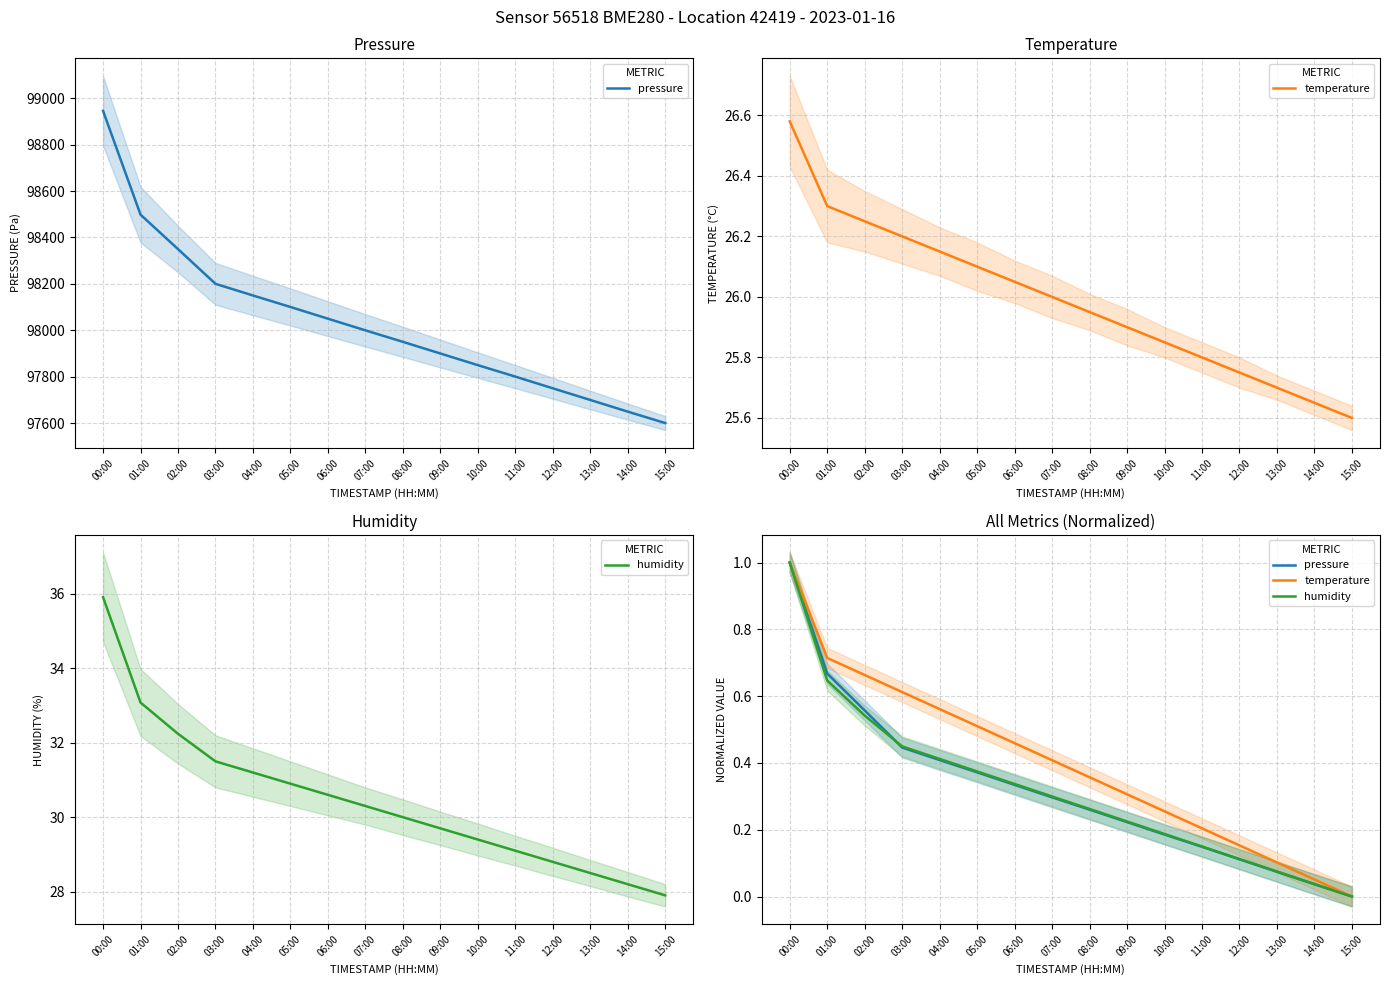

What are all the series names shown in the legend?

pressure, temperature, humidity